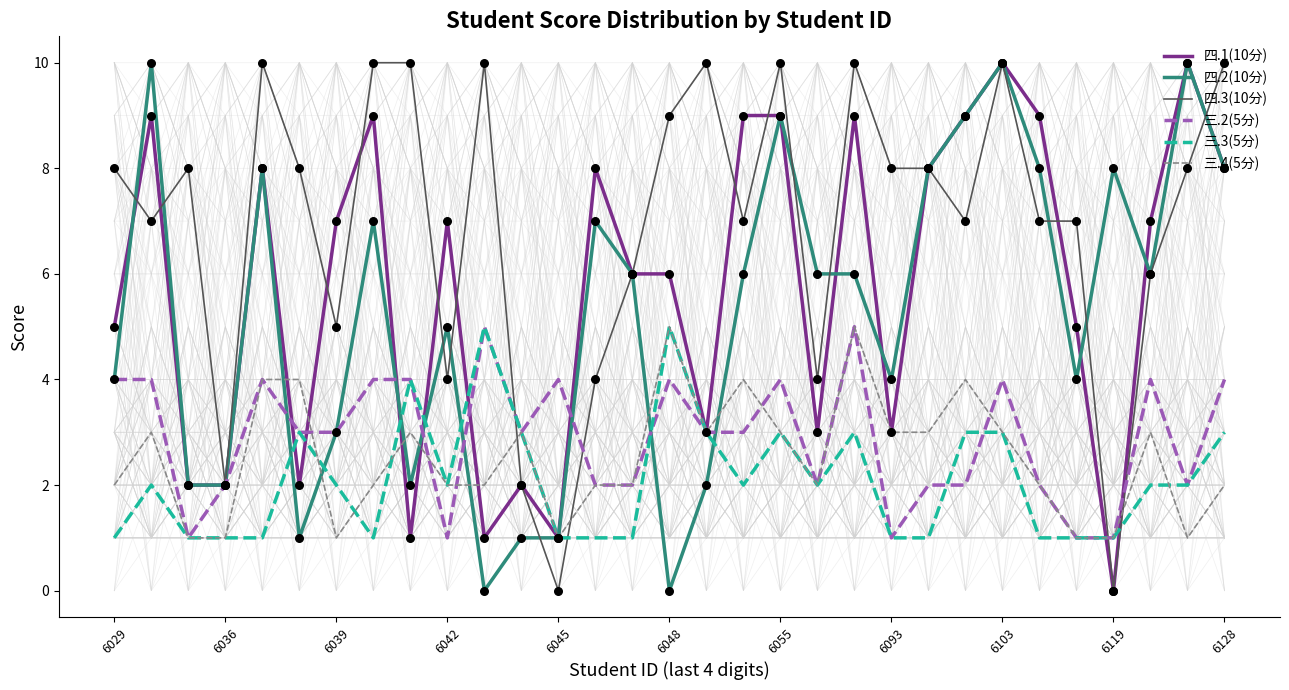

At how many categories does at least one series exceed 8?

15